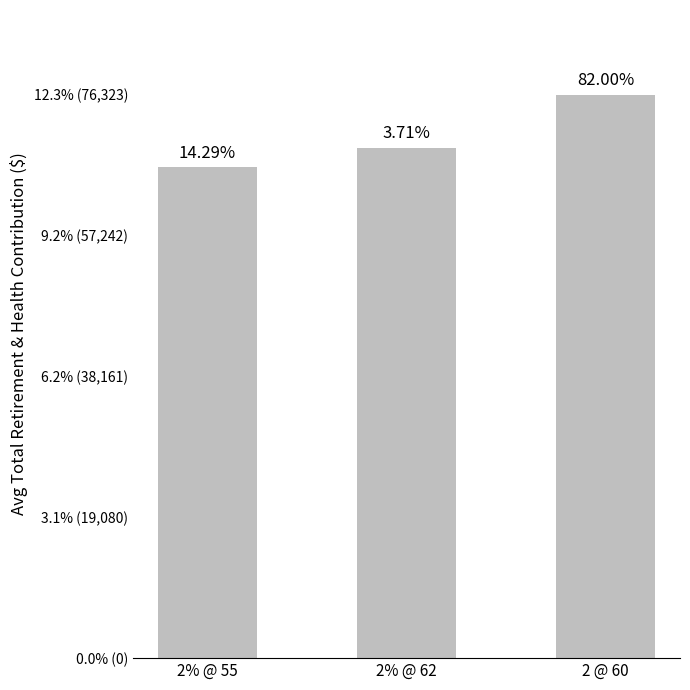

Which has a higher value, 2% @ 62 or 2% @ 55?

2% @ 62